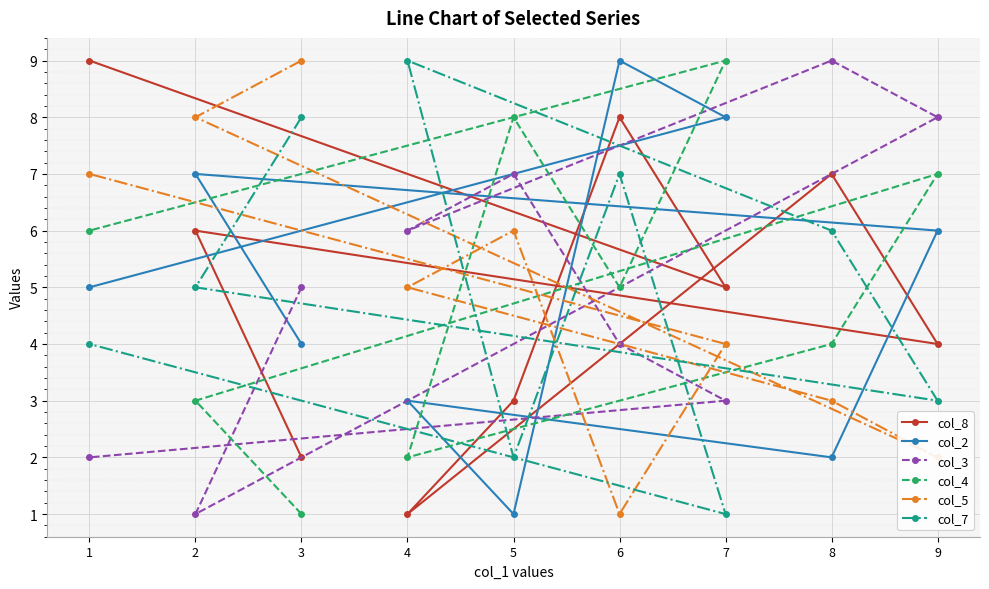

At which category does col_7 reach its first local peak?

4